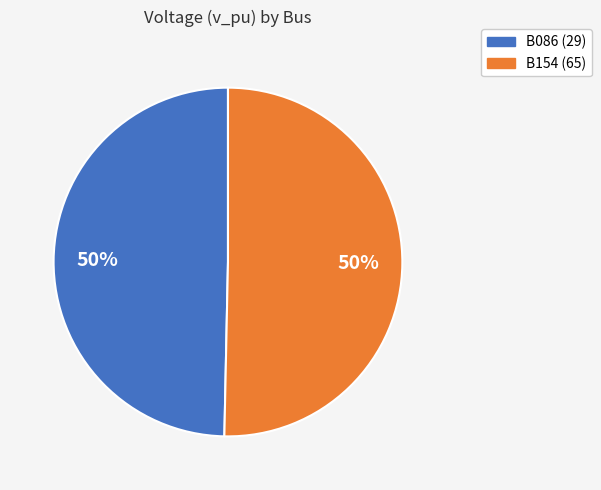

To the nearest percent, what portion does B154 (65) represent?

50%